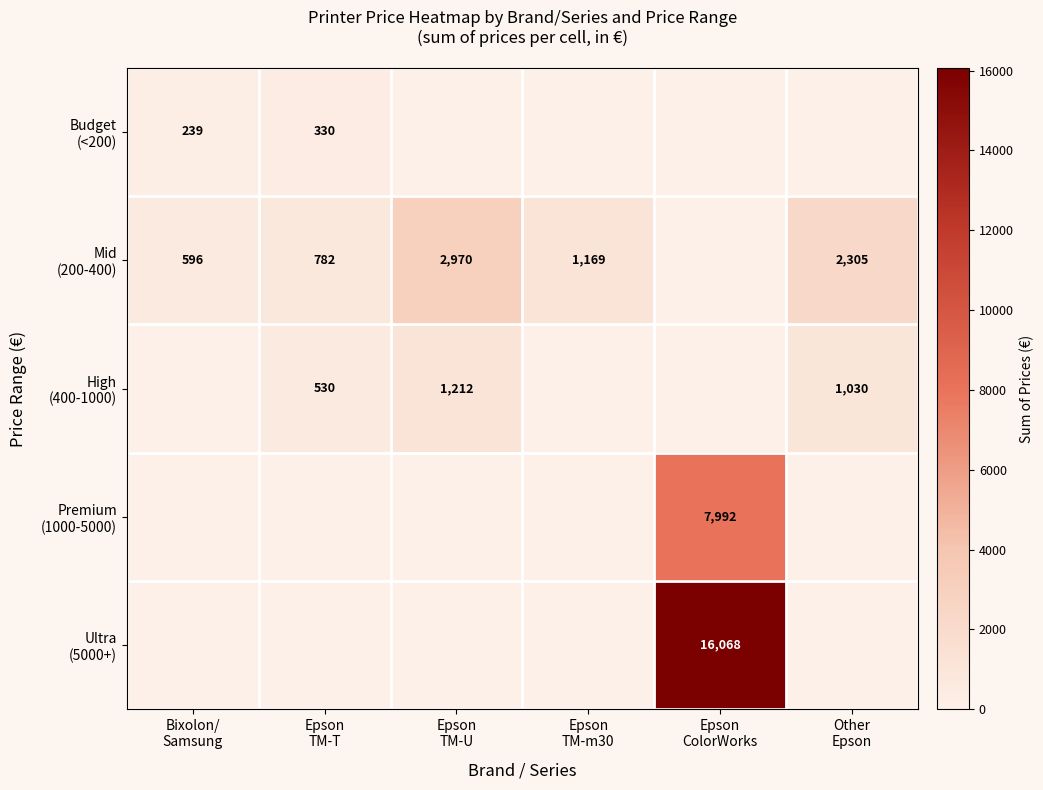

Between Bixolon/
Samsung and Epson
TM-U, which is larger?

Bixolon/
Samsung